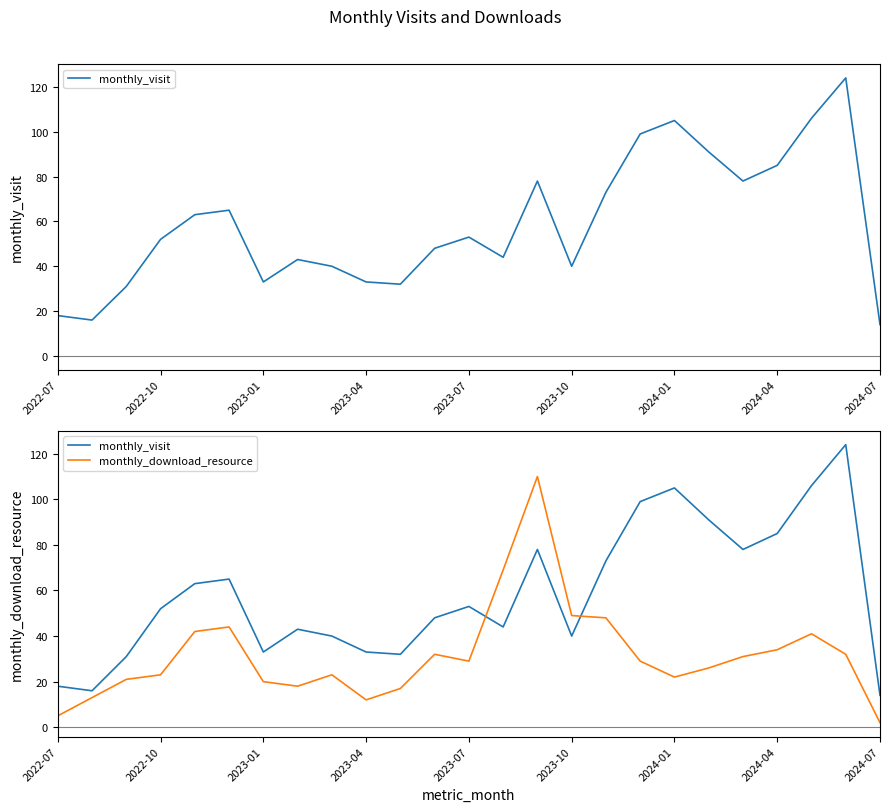

True or false: monthly_download_resource has a value of 72 at 16.

False